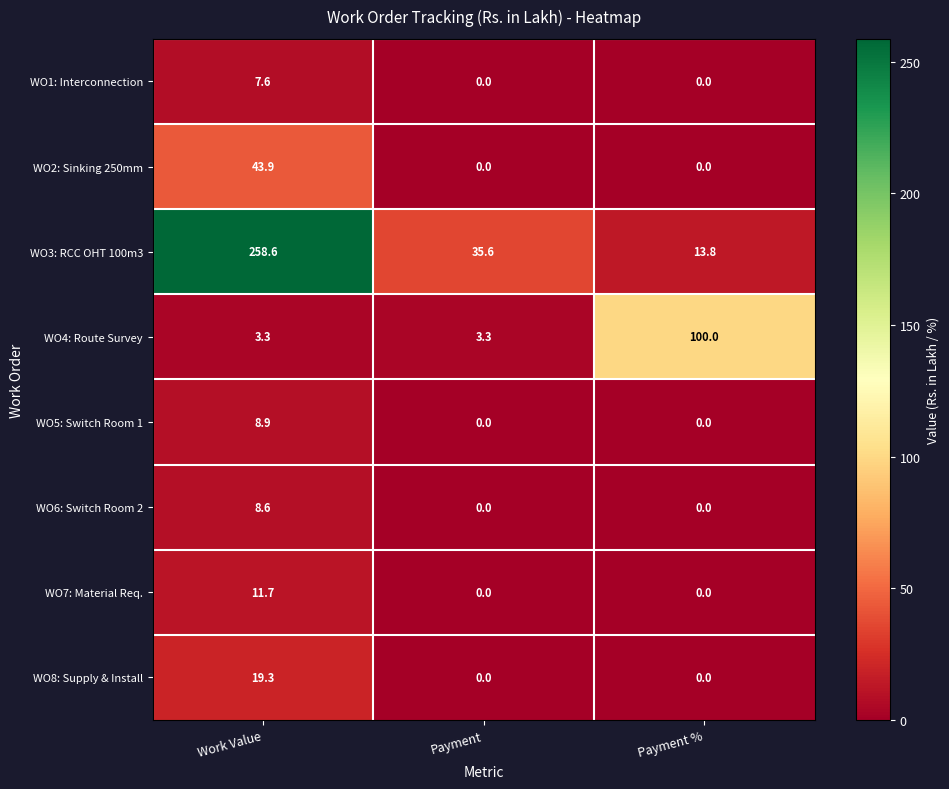

Rank the categories by WO3: RCC OHT 100m3 value from lowest to highest.

Payment %, Payment, Work Value